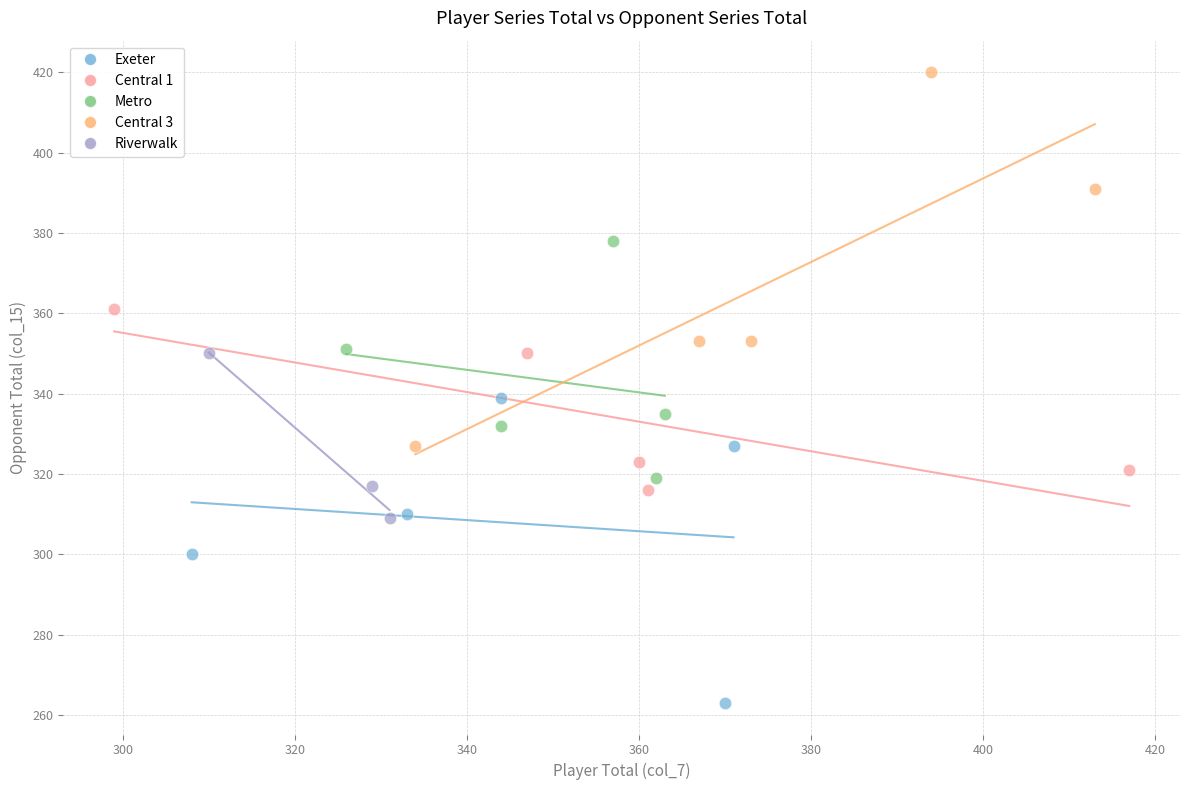

Which series contains the highest Y value?

Central 3